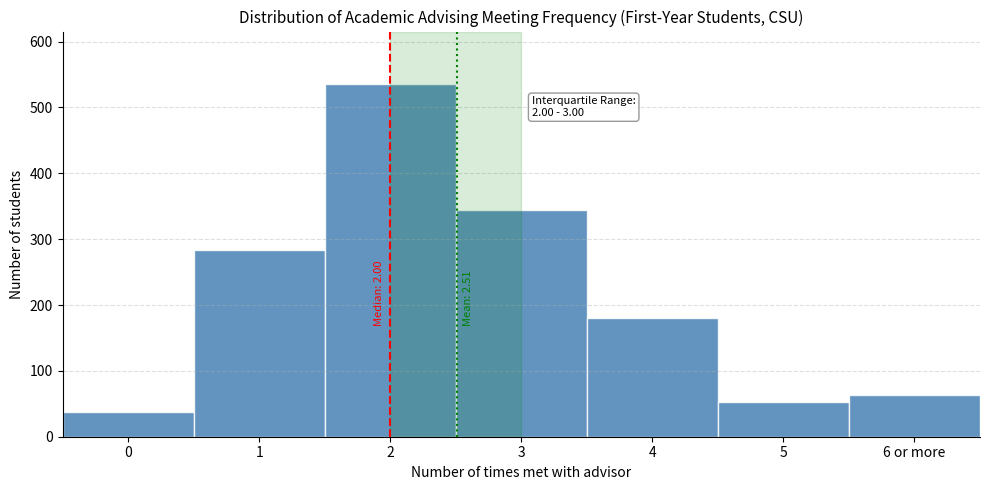

Reading left to right, what are all the values shown in this chart?

37	283	535	345	181	52	64